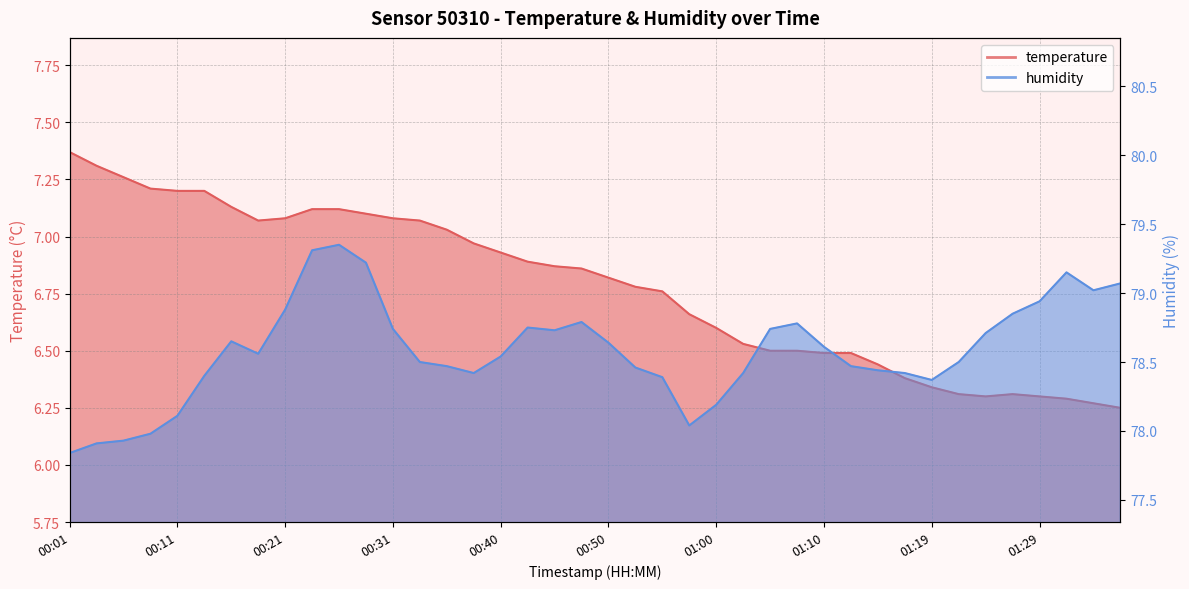

Does the chart display data point markers on the line(s)?

No